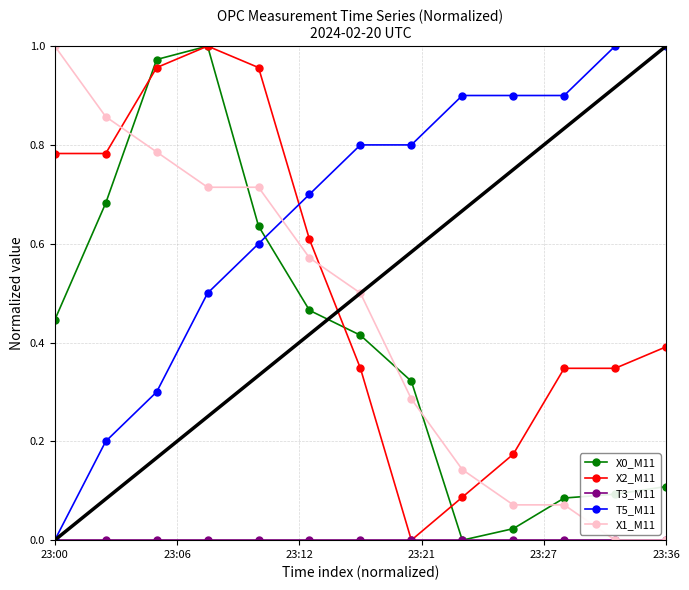

True or false: X2_M11 has more than 0 interior local peaks.

True